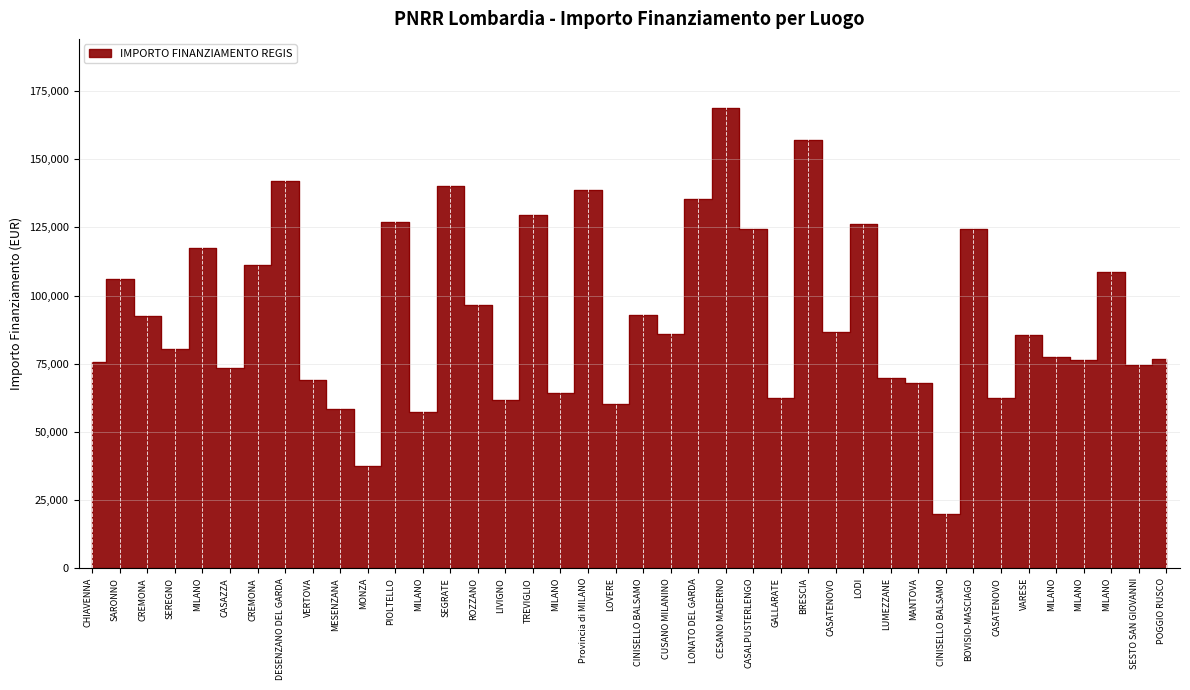

Reading left to right, list all the values displayed in this chart.

75442.6	105915.0	92341.9	80270.1	117311.1	73375.7	111198.7	142004.3	69180.1	58273.5	37577.6	126823.9	57143.9	140087.5	96549.4	61764.7	129534.1	64396.7	138626.5	60247.0	92768.7	86015.8	135390.9	168761.5	124467.4	62364.3	157068.5	86515.7	126373.3	69639.1	67794.4	20035.6	124205.6	62309.9	85661.6	77467.6	76384.6	108604.7	74354.5	76706.5